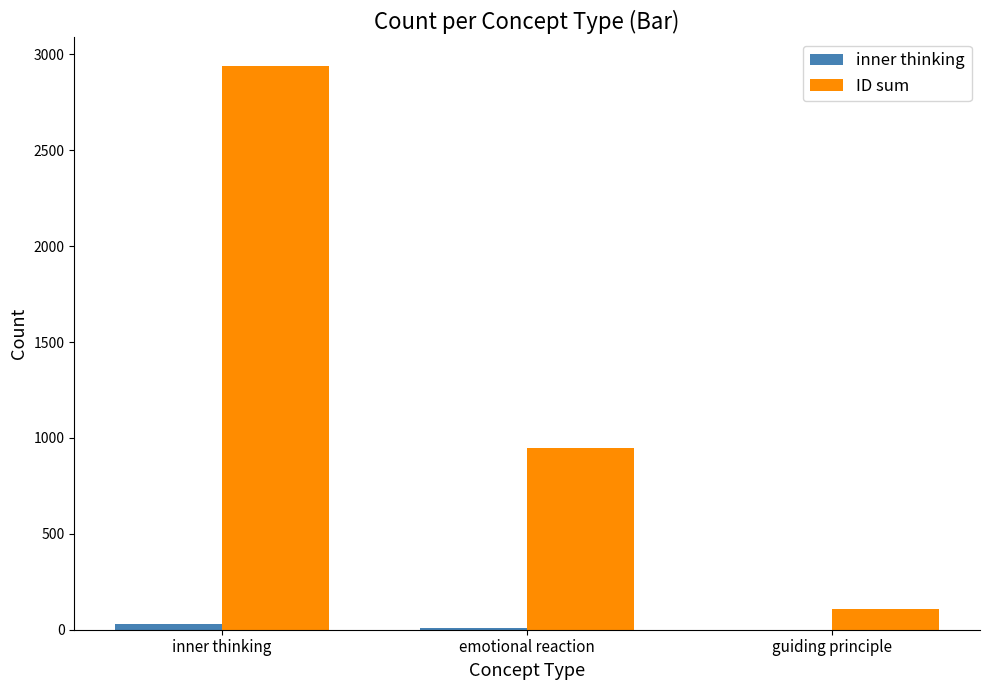

What is the sum of all ID sum values?

3995